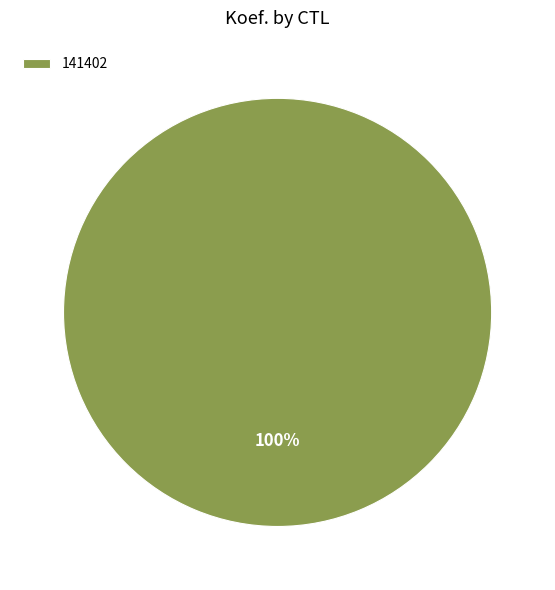

The 141402 slice represents 90% of the pie. True or false?

False